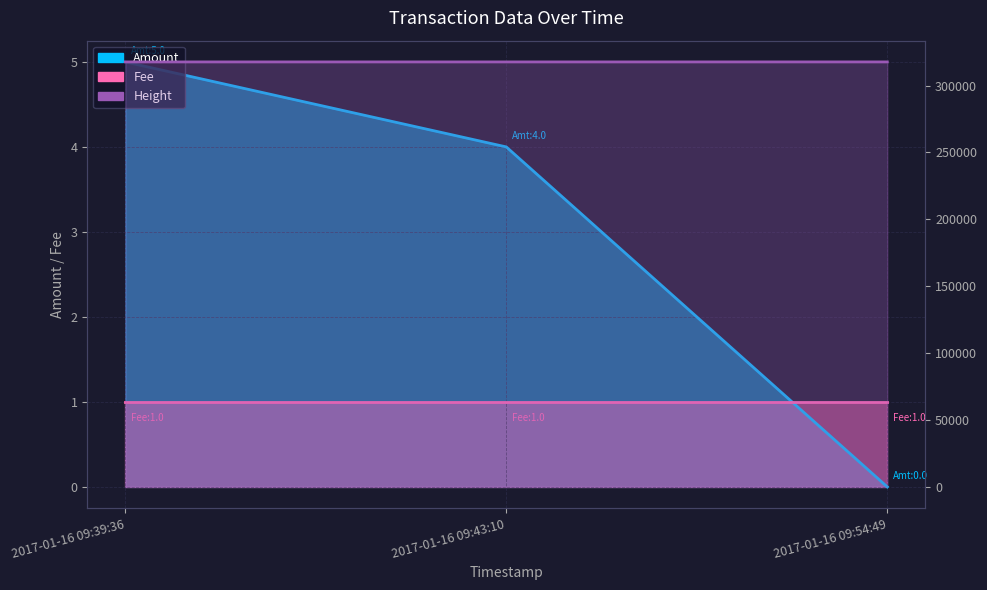

The value of Amount at 2017-01-16 09:39:36 is 8. True or false?

False